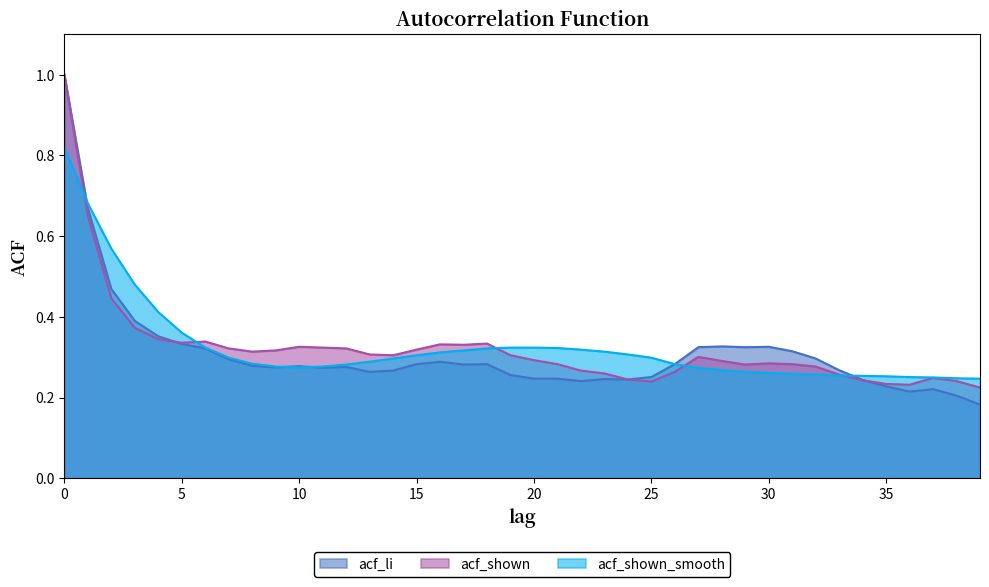

What is the total value across all series at 26?

0.8